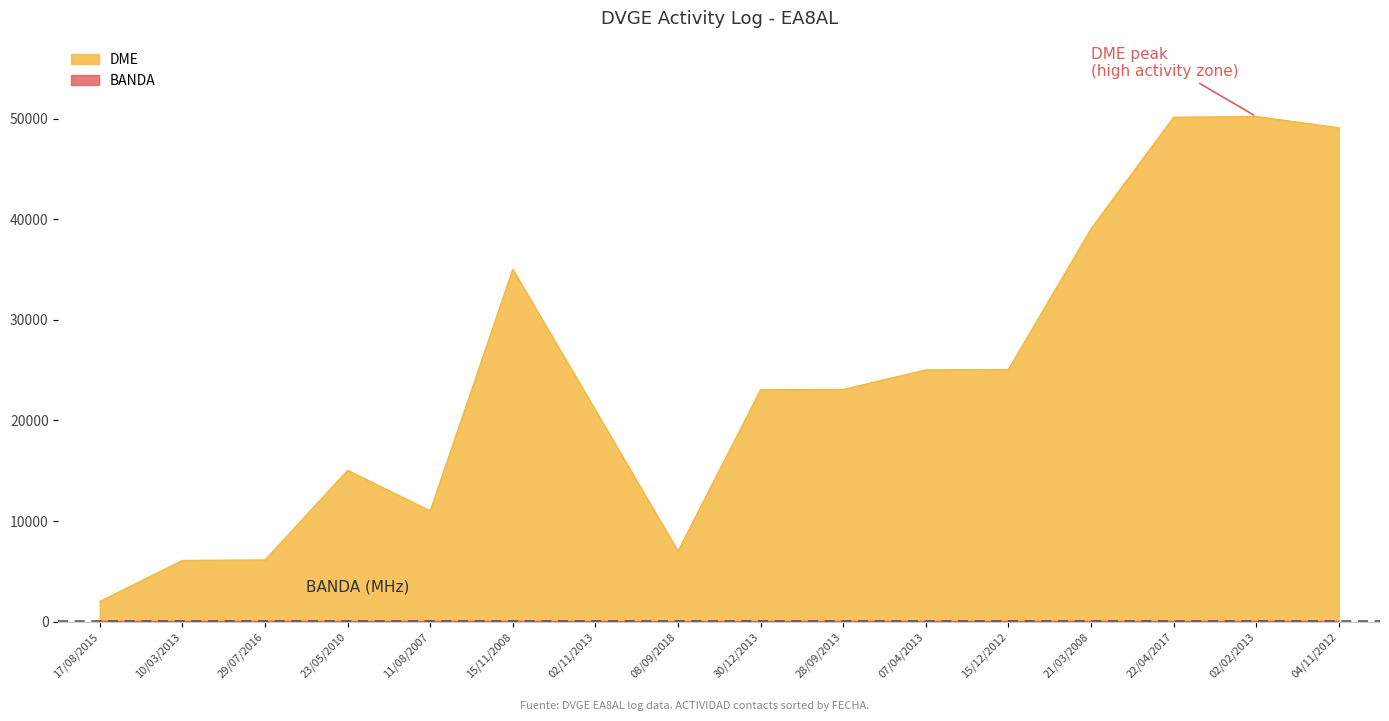

Which category has the highest value in the DME series?

02/02/2013